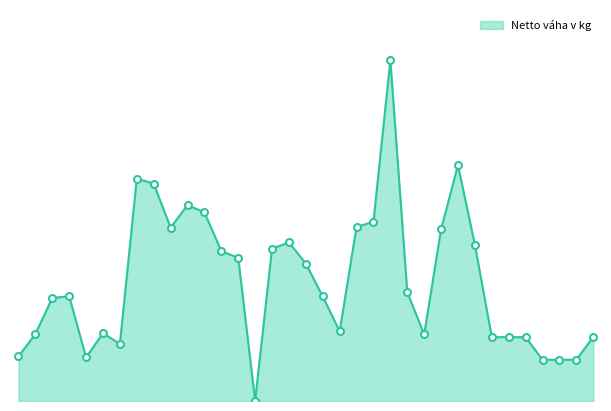

Which label corresponds to the largest value in the chart?

88088